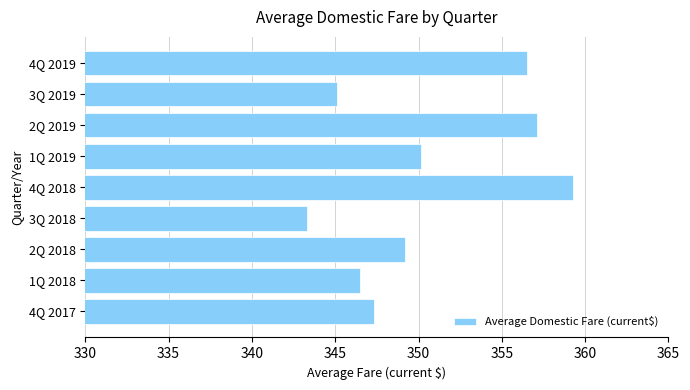

List the labels in order of value, largest first.

4Q 2018, 2Q 2019, 4Q 2019, 1Q 2019, 2Q 2018, 4Q 2017, 1Q 2018, 3Q 2019, 3Q 2018